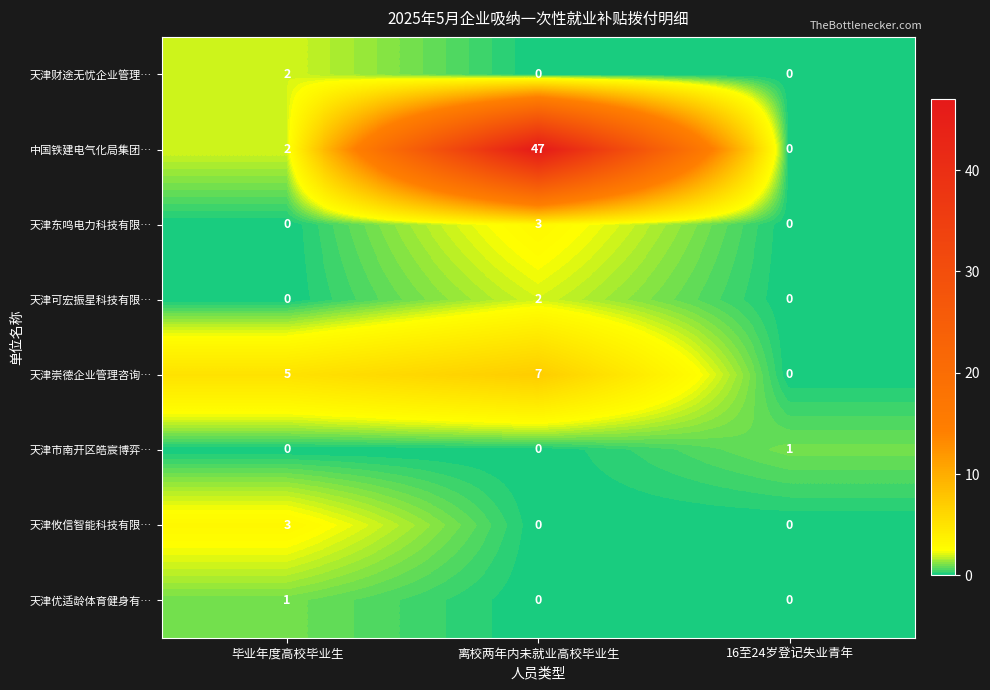

Count the 天津财途无忧企业管理… values in the range 0 to 2.

3